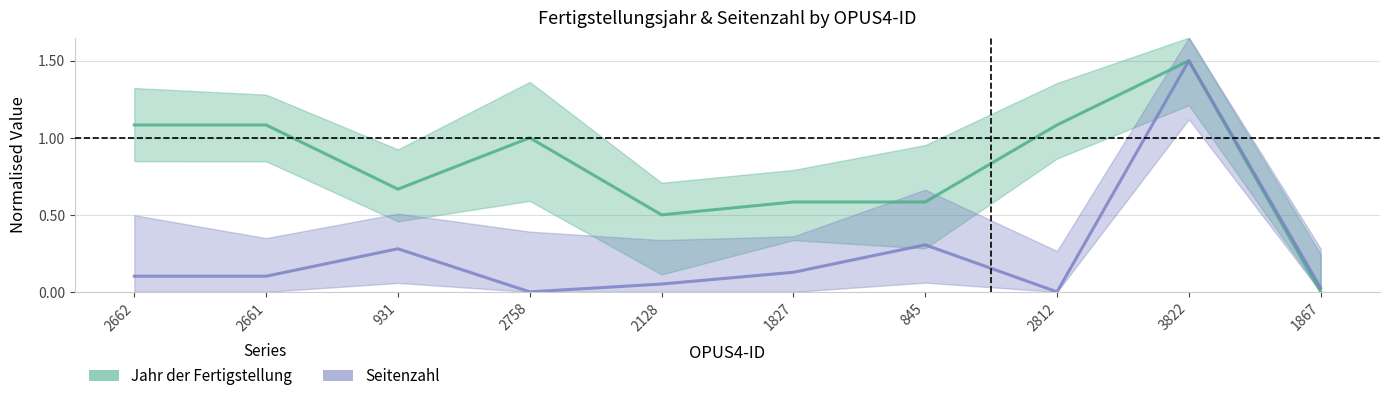

What are all the series names shown in the legend?

Jahr der Fertigstellung, Seitenzahl